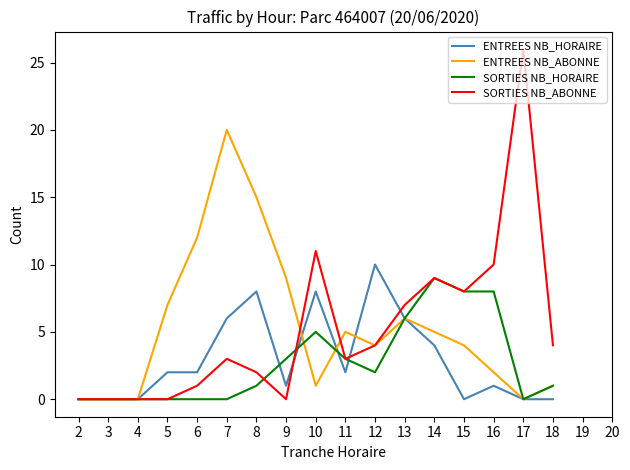

Between 4 and 12, which series saw the biggest shift?

ENTREES NB_HORAIRE